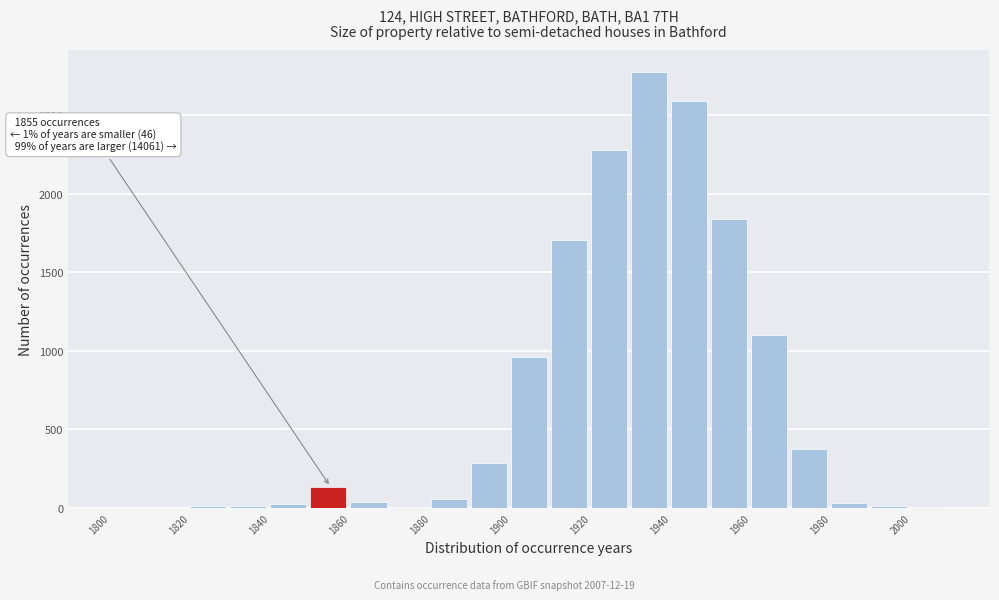

Over which range of the x-axis is the bar tallest?

1930 to 1940